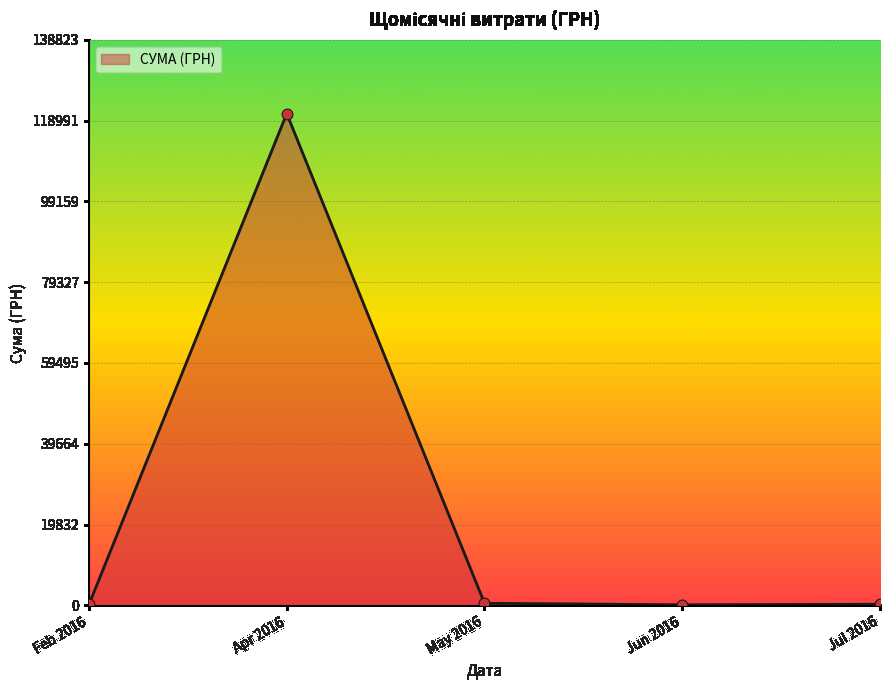

What is the greatest value displayed?

120715.2